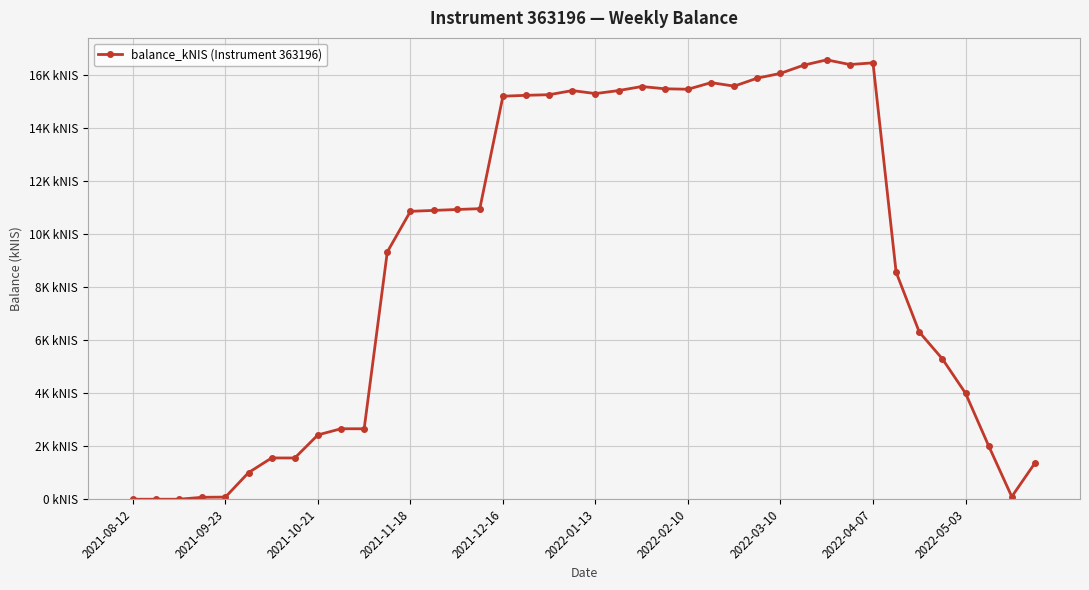

What is the difference between the maximum and minimum values?

16552.9